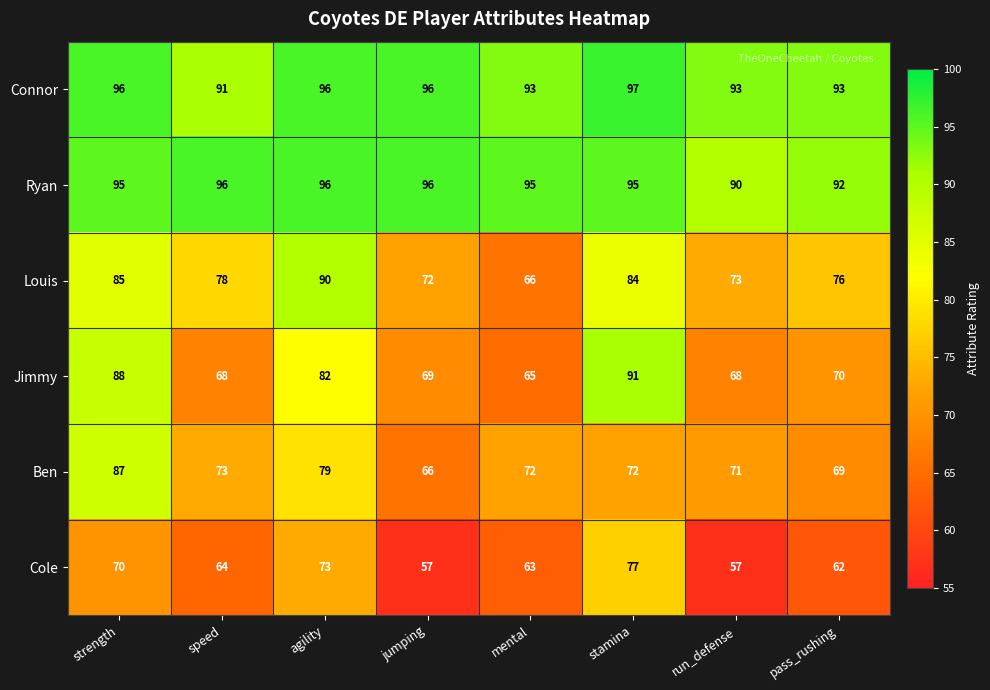

List the series in order of their peak value, highest first.

Connor, Ryan, Jimmy, Louis, Ben, Cole